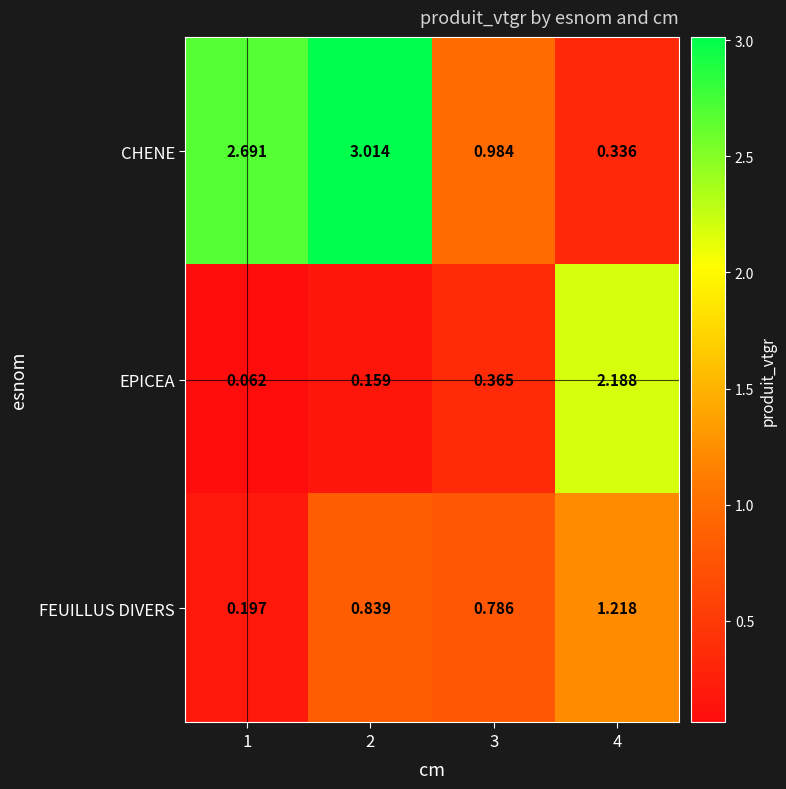

Between 3 and 4, which series saw the biggest shift?

EPICEA